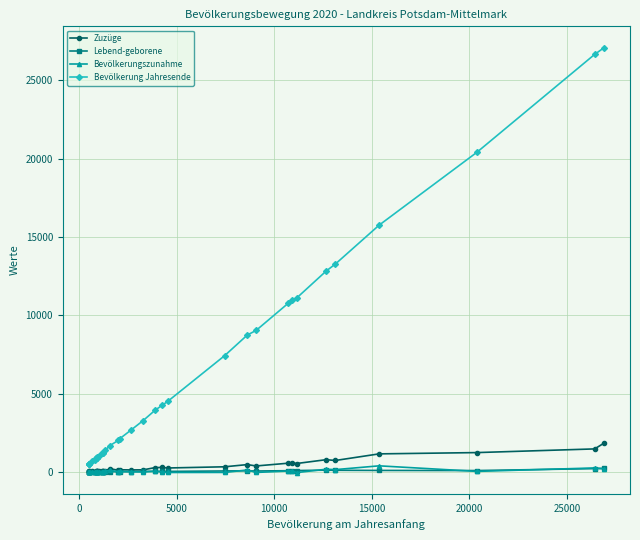

True or false: Zuzüge has more than 1 interior local peaks.

True